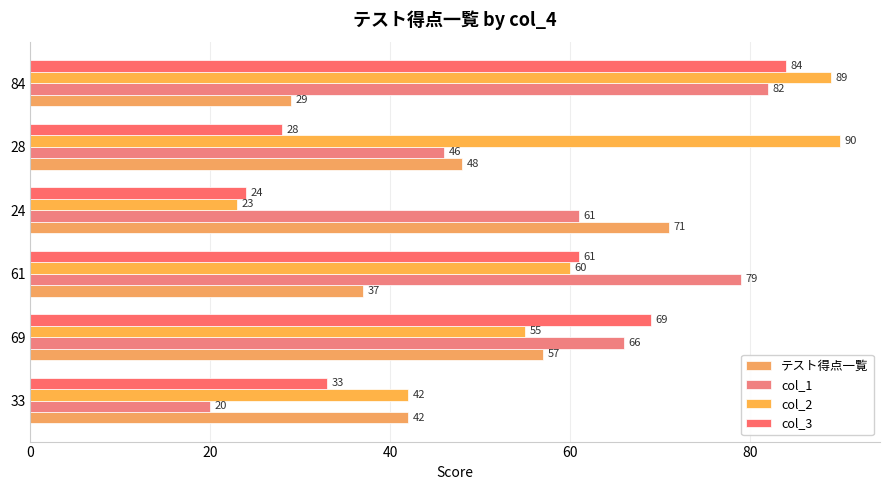

What is the sum of all テスト得点一覧 values?

284